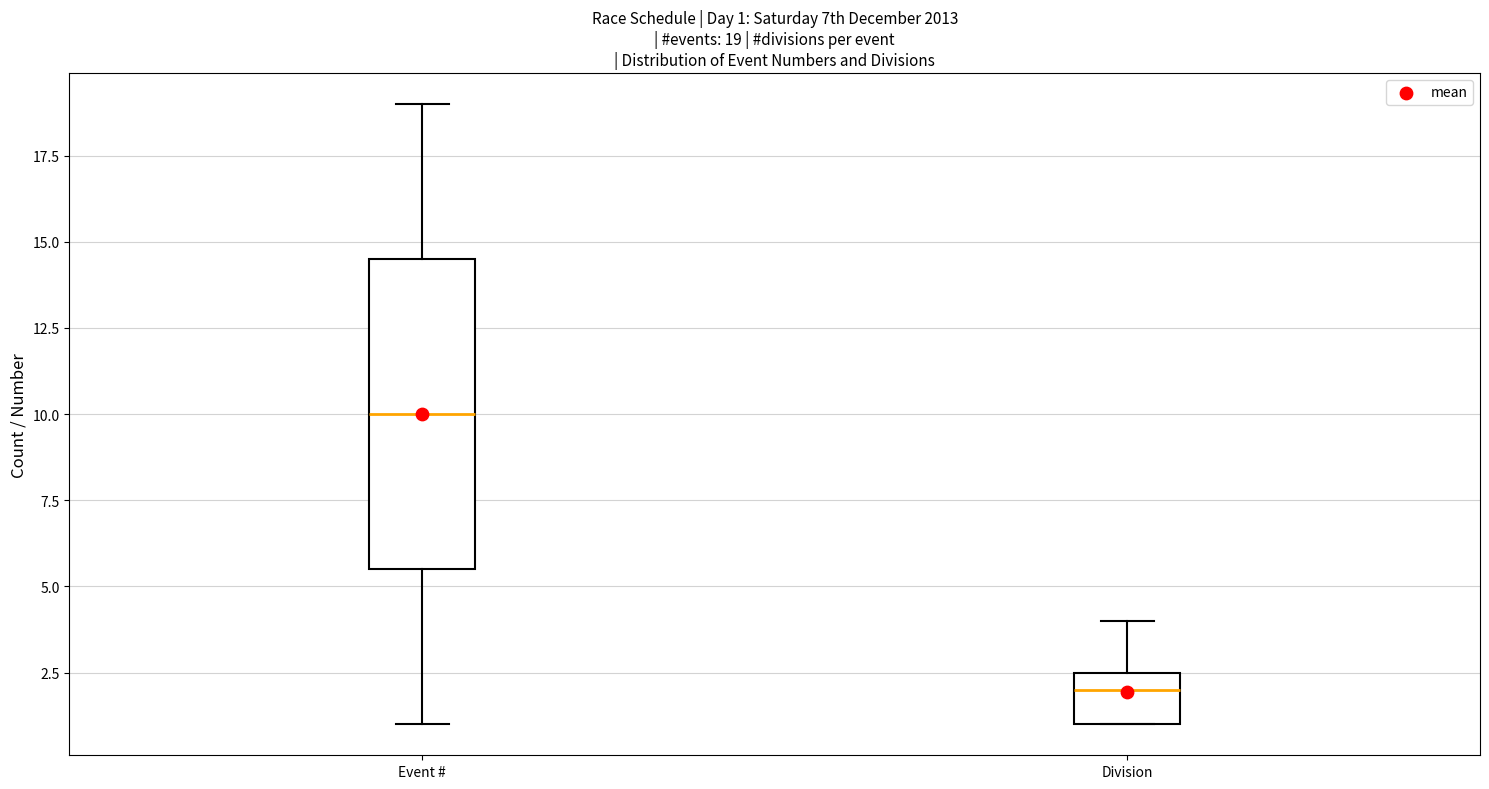

Which box's median line is the highest?

Event #